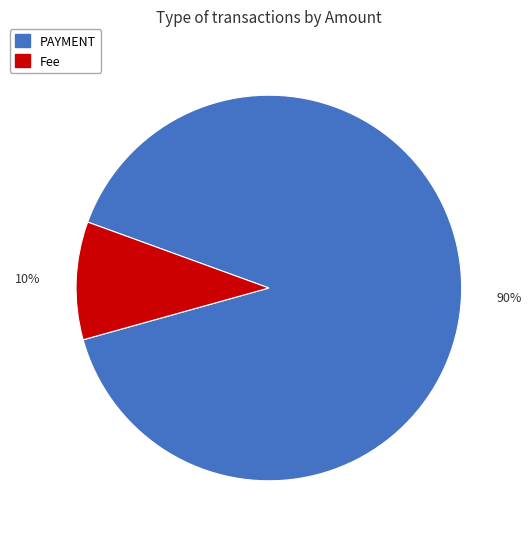

Does any single category account for the majority?

Yes